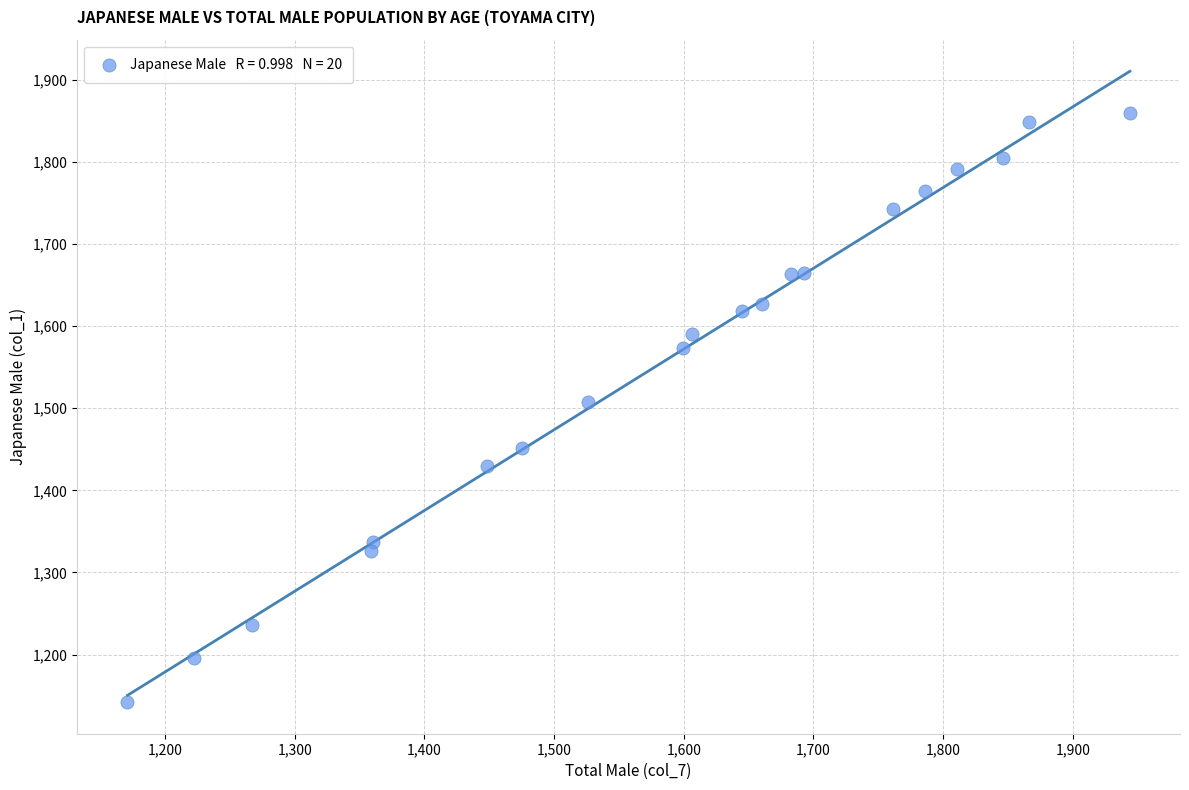

What is the range of X values (max minus min)?

773